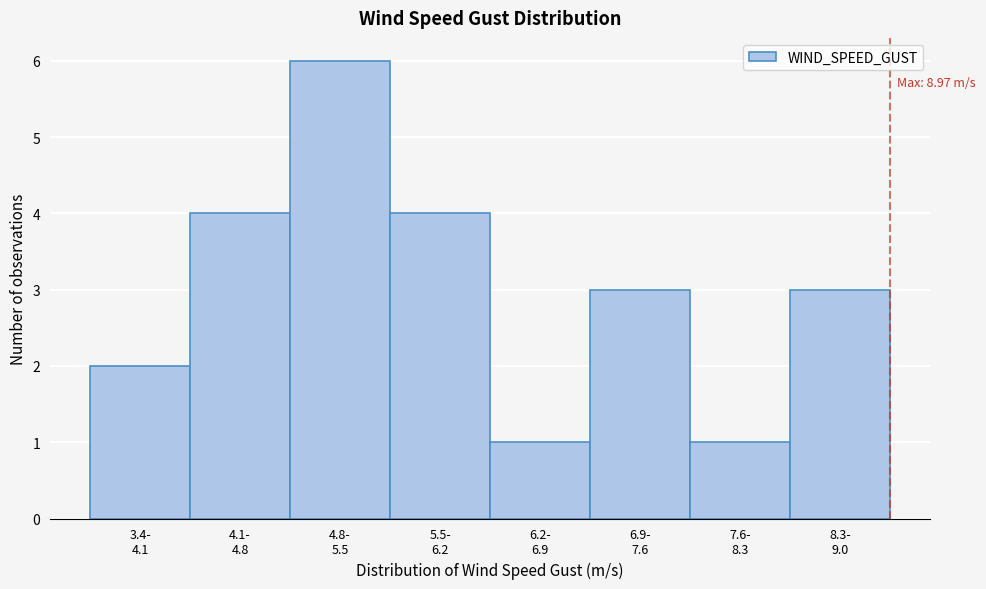

Reading left to right, list all the values displayed in this chart.

2	4	6	4	1	3	1	3